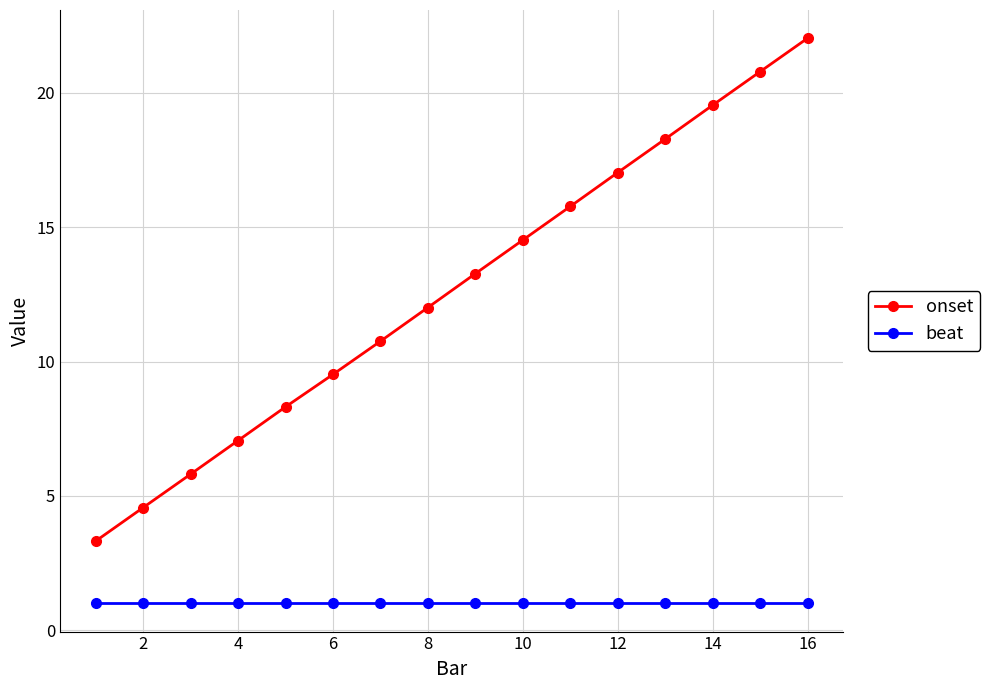

What is the difference between the maximum and minimum values in the onset series?

18.7